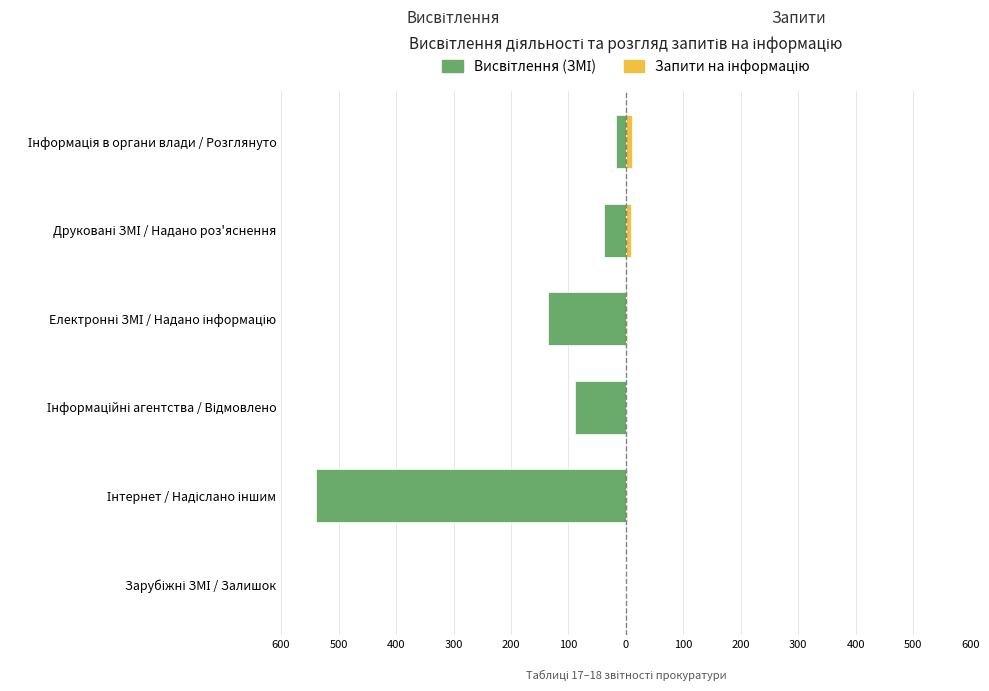

The value of Запити на інформацію at Інтернет / Надіслано іншим is 0. True or false?

False